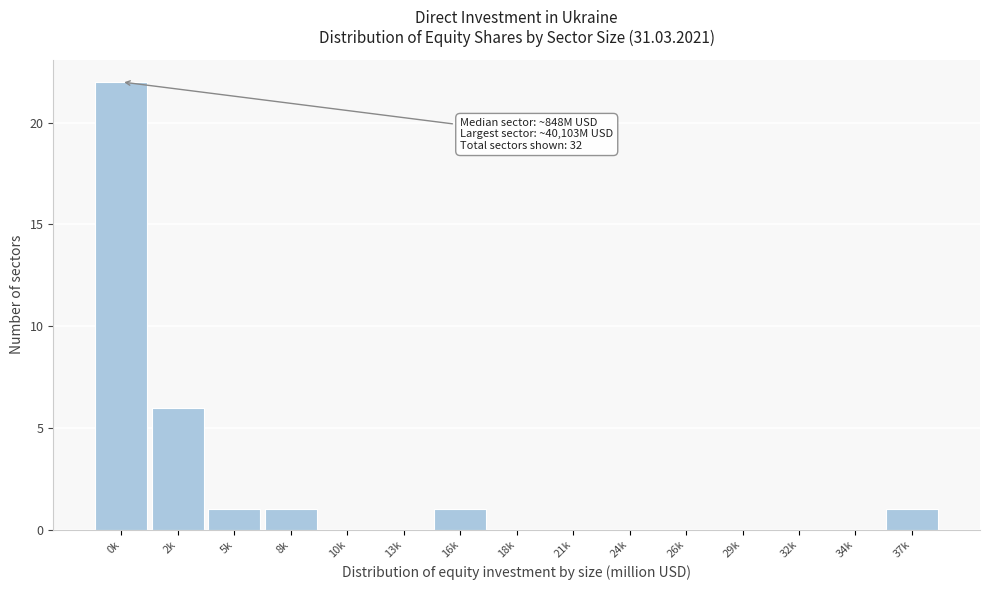

Reading left to right, what are all the values shown in this chart?

0k=22	2k=6	5k=1	8k=1	10k=0	13k=0	16k=1	18k=0	21k=0	24k=0	26k=0	29k=0	32k=0	34k=0	37k=1